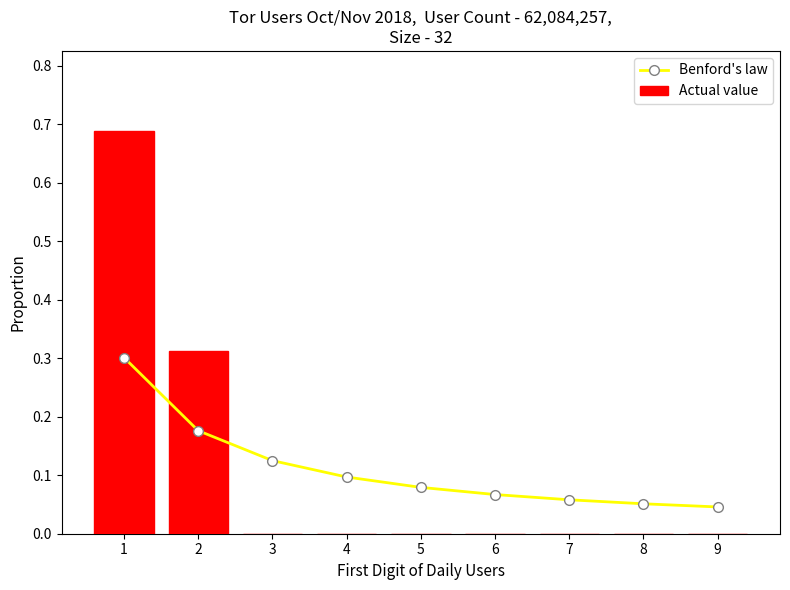

What is the difference between the Actual value values at 5 and 1?

0.7